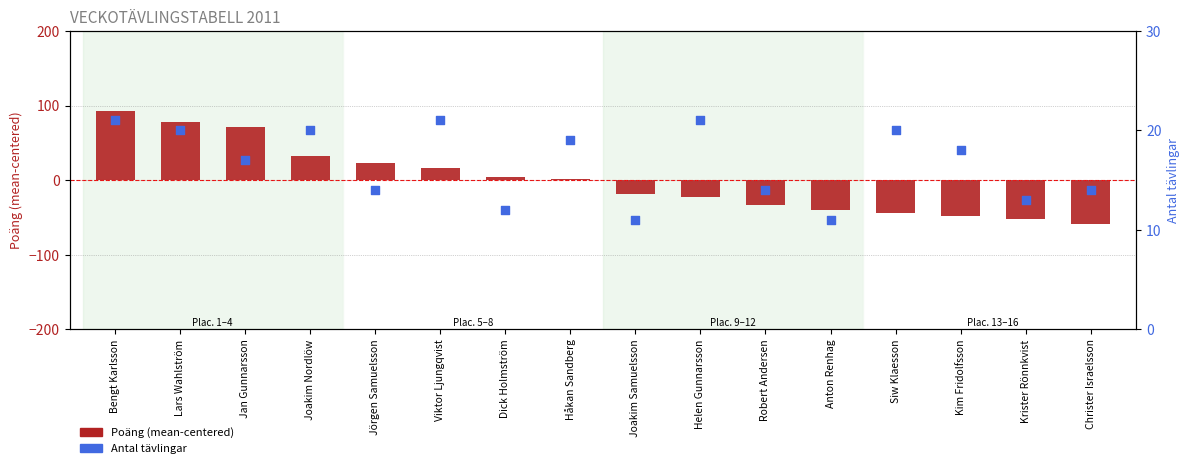

At how many categories does at least one series exceed 19?

8